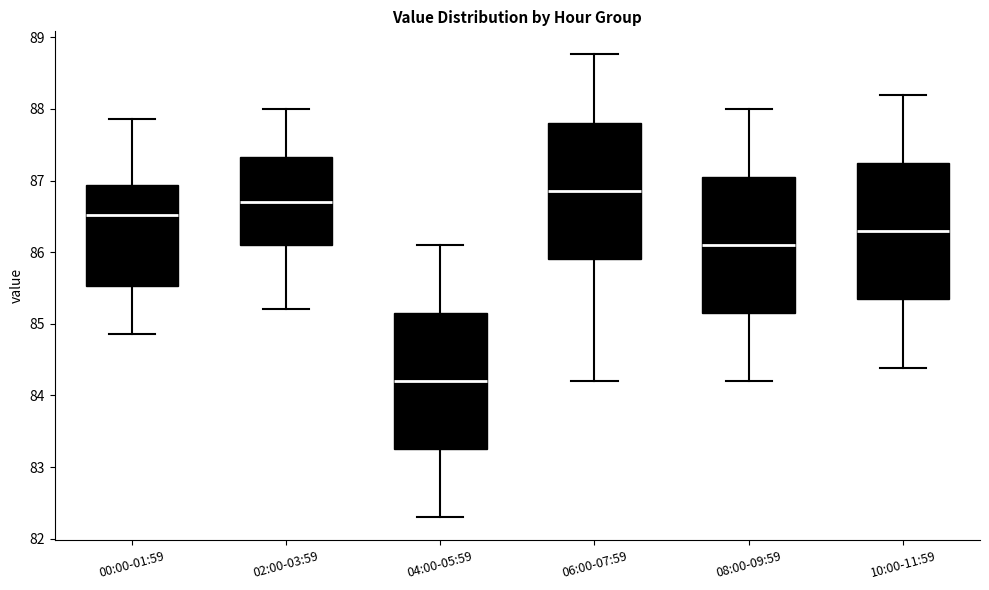

Reading left to right, read every box against the y-axis: the position of its median line, the range the box covers, and the ends of its whiskers. The values are not printed on the chart, so give them approximately, as read against the axis.

00:00-01:59: median 86.5, box 85.5 to 86.9, whiskers 84.9 to 87.9
02:00-03:59: median 86.7, box 86.1 to 87.3, whiskers 85.2 to 88.0
04:00-05:59: median 84.2, box 83.3 to 85.2, whiskers 82.3 to 86.1
06:00-07:59: median 86.9, box 85.9 to 87.8, whiskers 84.2 to 88.8
08:00-09:59: median 86.1, box 85.2 to 87.1, whiskers 84.2 to 88.0
10:00-11:59: median 86.3, box 85.3 to 87.2, whiskers 84.4 to 88.2